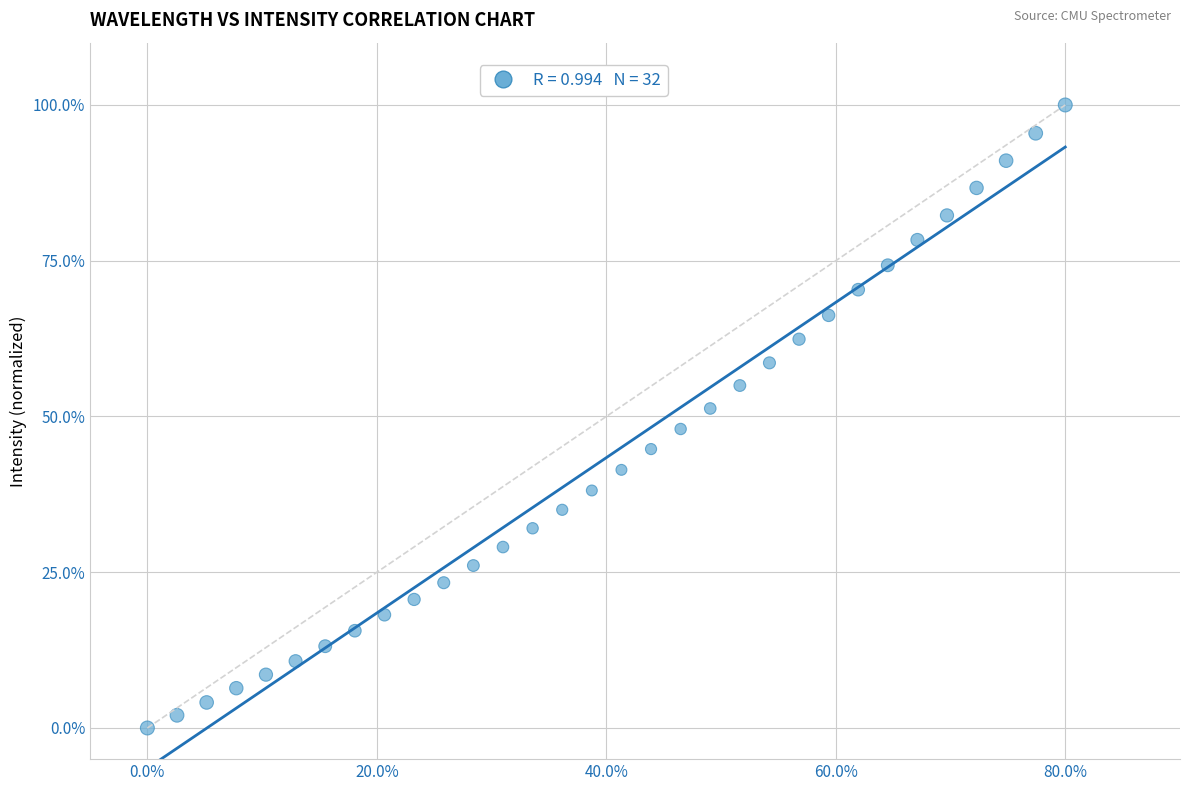

What is the range of X values (max minus min)?

80.0